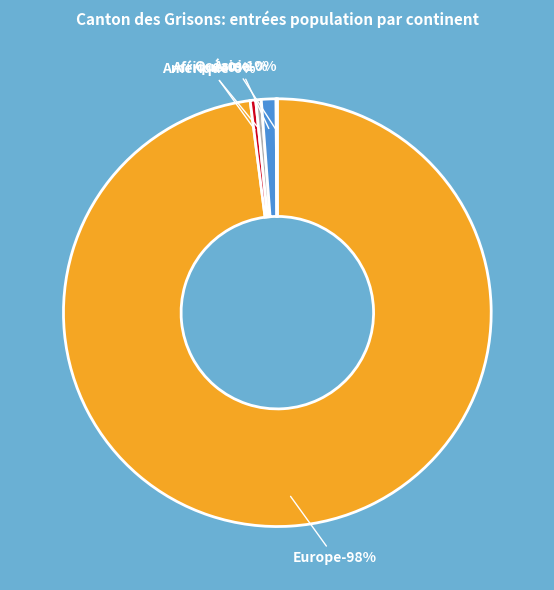

How many segments does this pie chart have?

5